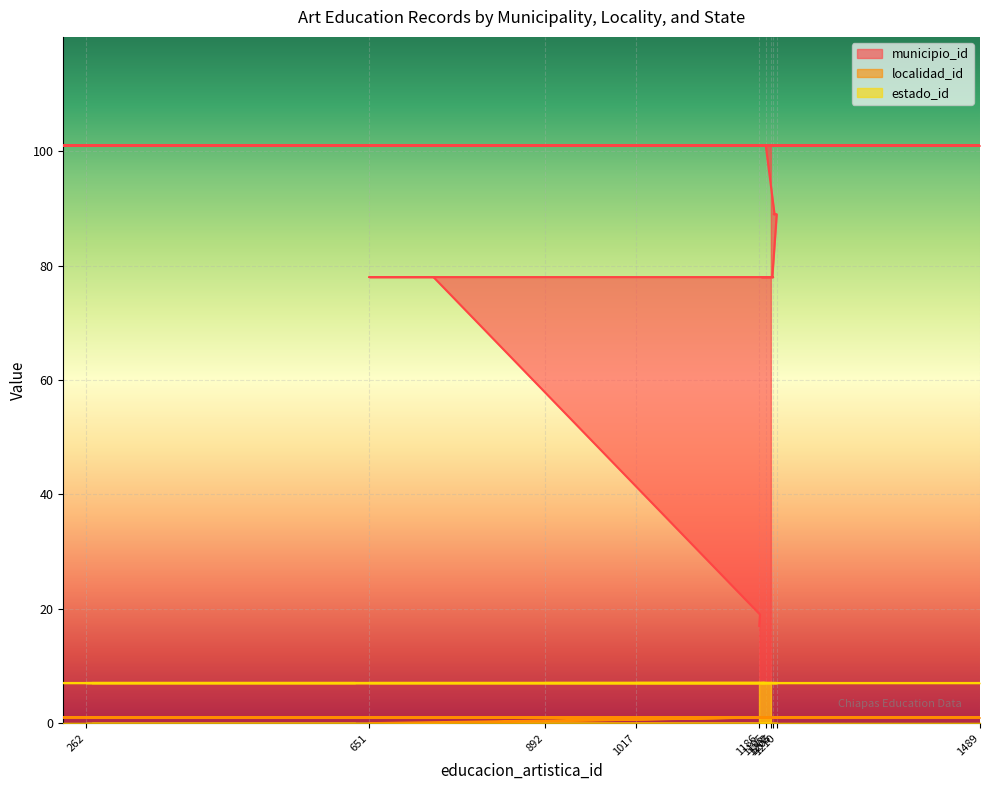

What is the sum of all municipio_id values?

2667